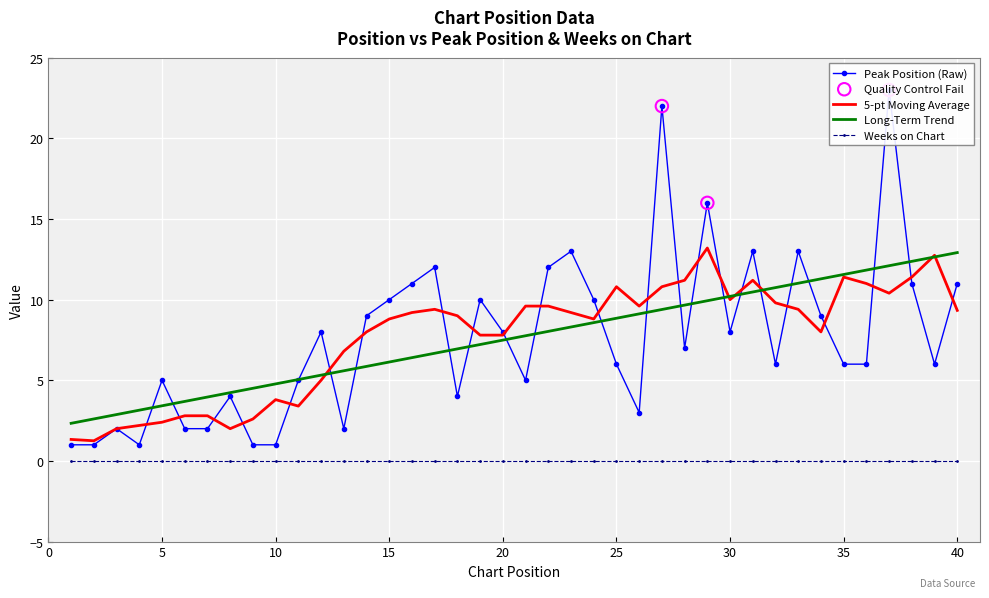

What is the ratio of the value at 15 to the value at 14?

1.1